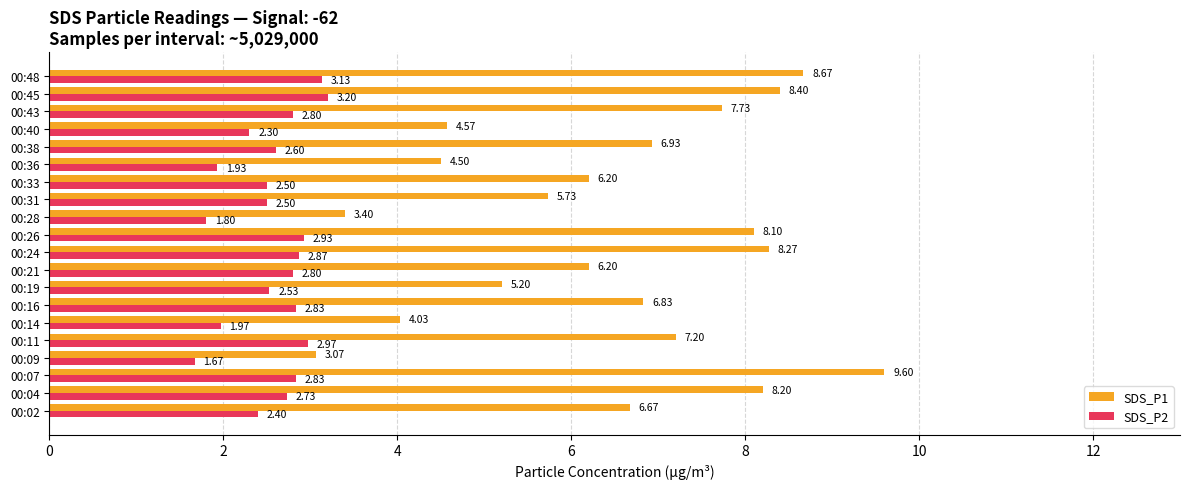

At which label is SDS_P2 closest to 2?

00:14